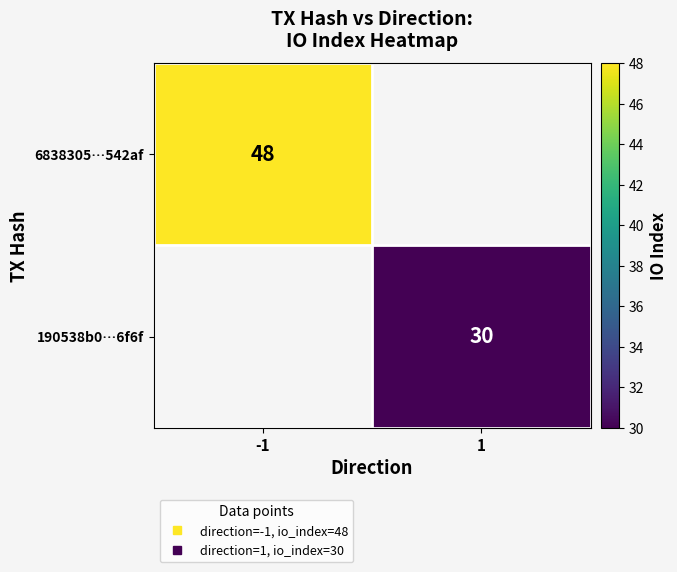

List the labels in order of 190538b0…6f6f value, largest first.

-1, 1